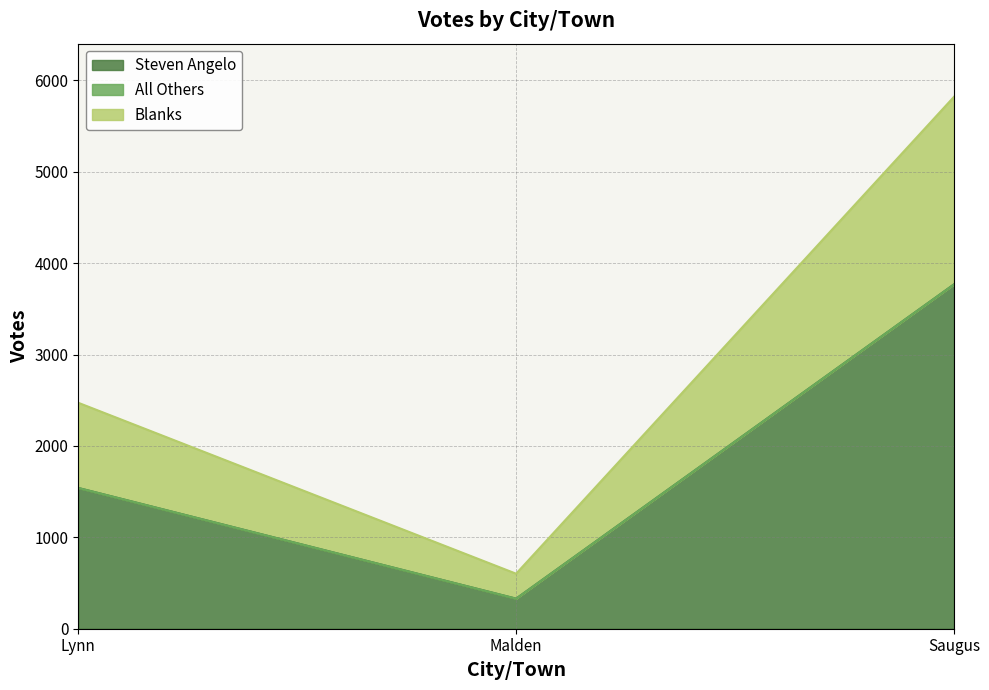

How many Steven Angelo values are between 329 and 3767?

3